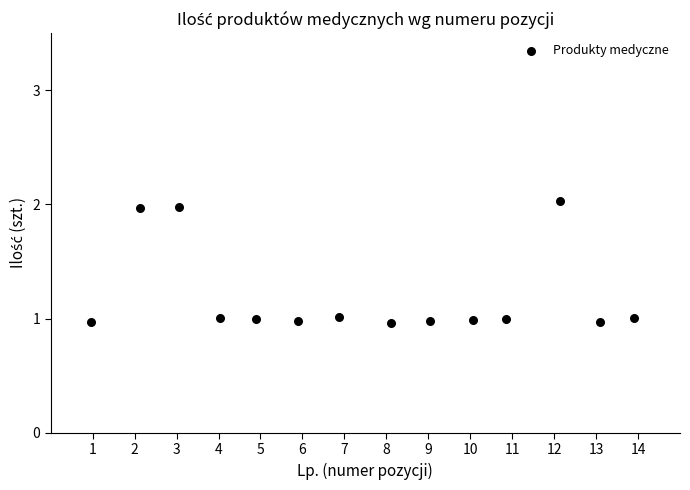

What is the range of Y values (max minus min)?

1.1